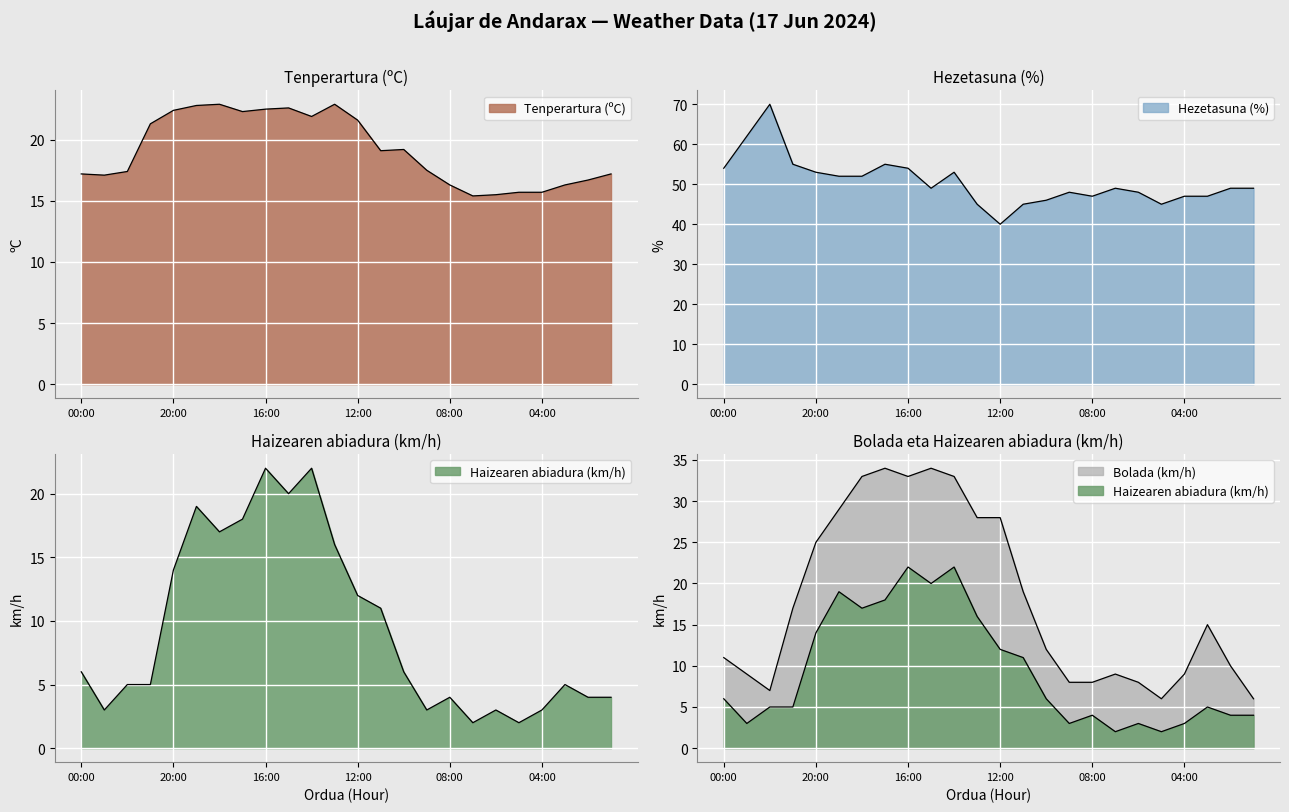

At which category does Haizearen abiadura (km/h) reach its first local peak?

19:00